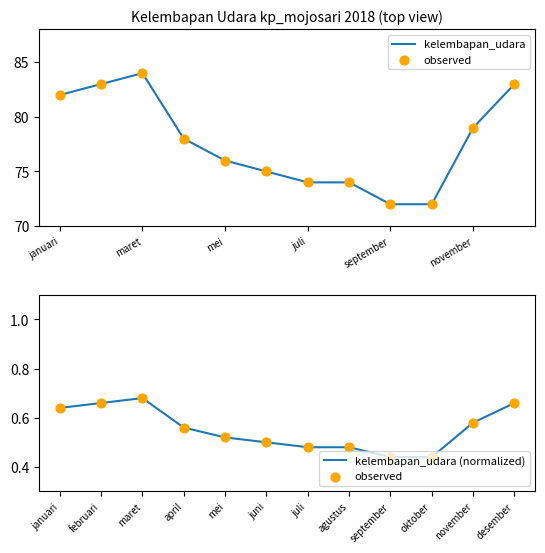

Which series contains the lowest Y value?

observed